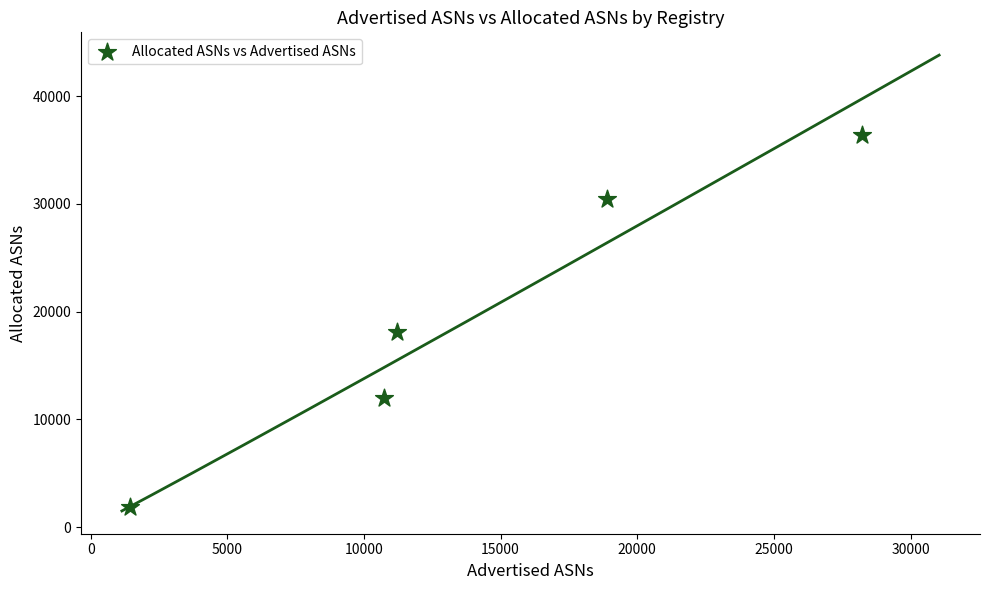

What is the average Y value?

19777